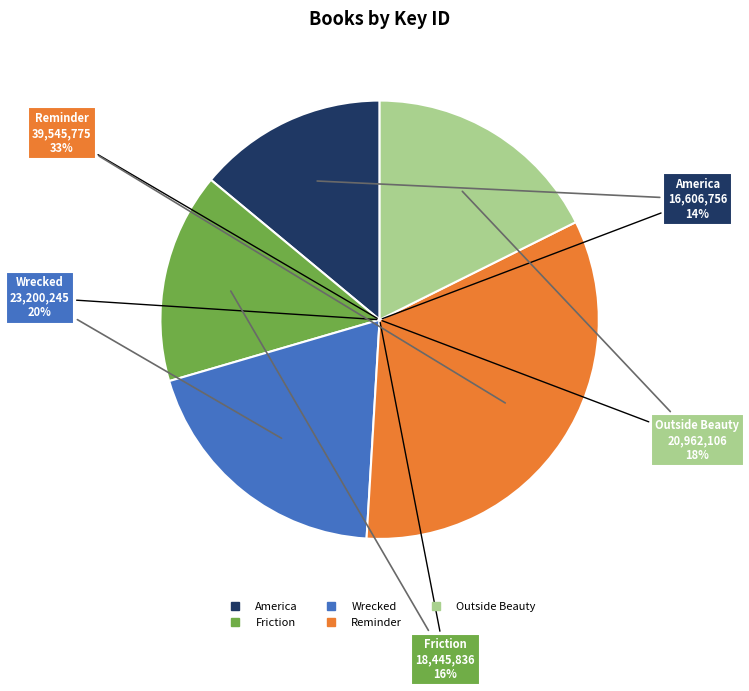

Count the number of slices in the pie.

5